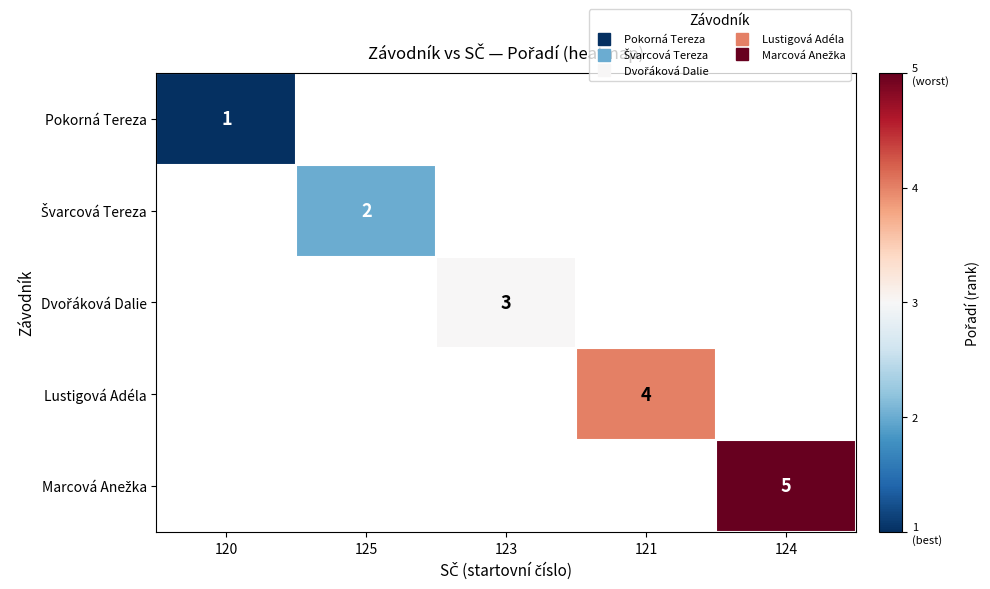

How many series are shown in this chart?

5